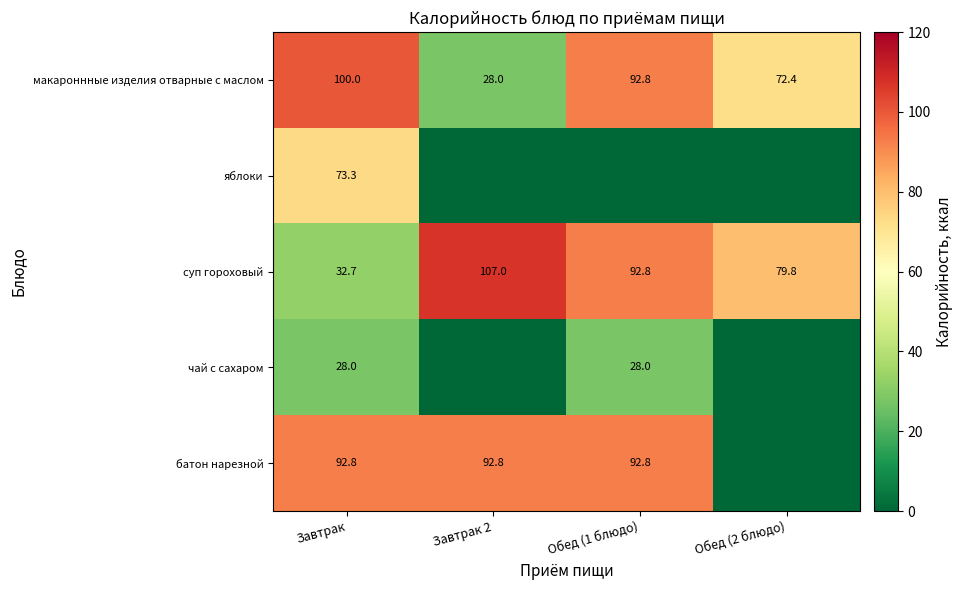

Rank the series at Завтрак from highest to lowest value.

макароннные изделия отварные с маслом, батон нарезной, яблоки, суп гороховый, чай с сахаром